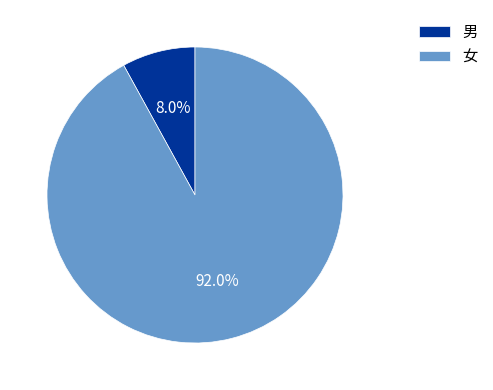

To the nearest percent, what percentage of the pie is 女?

92%